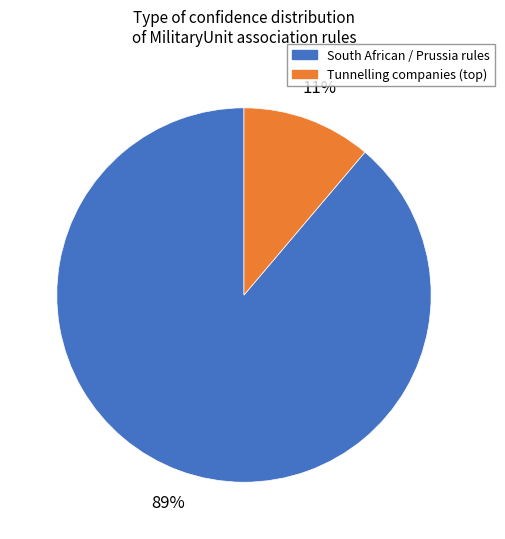

To the nearest percent, what is the difference between the largest and smallest slice percentages?

78%